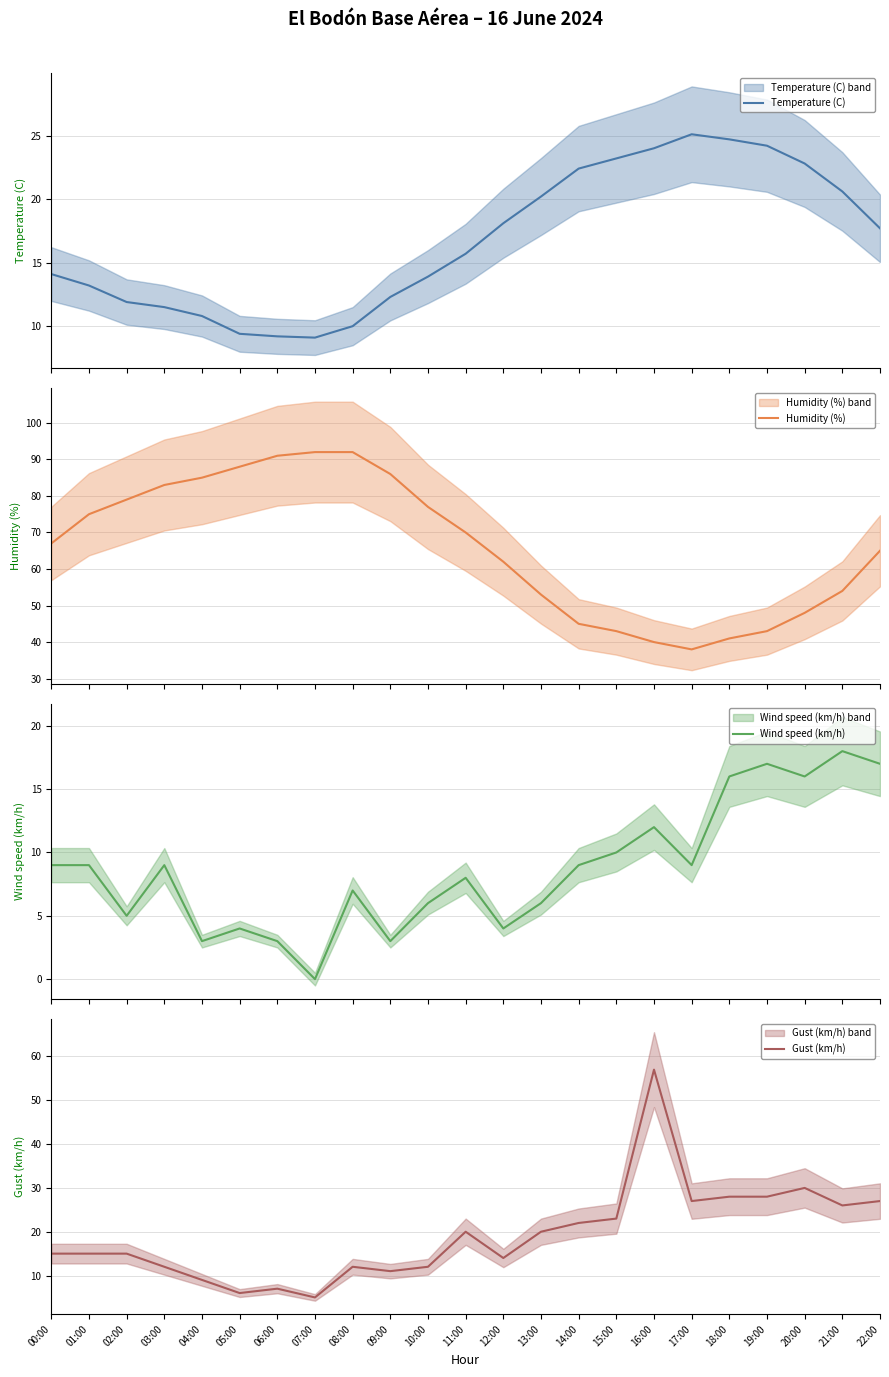

Which series has the widest spread of values?

Humidity (%)